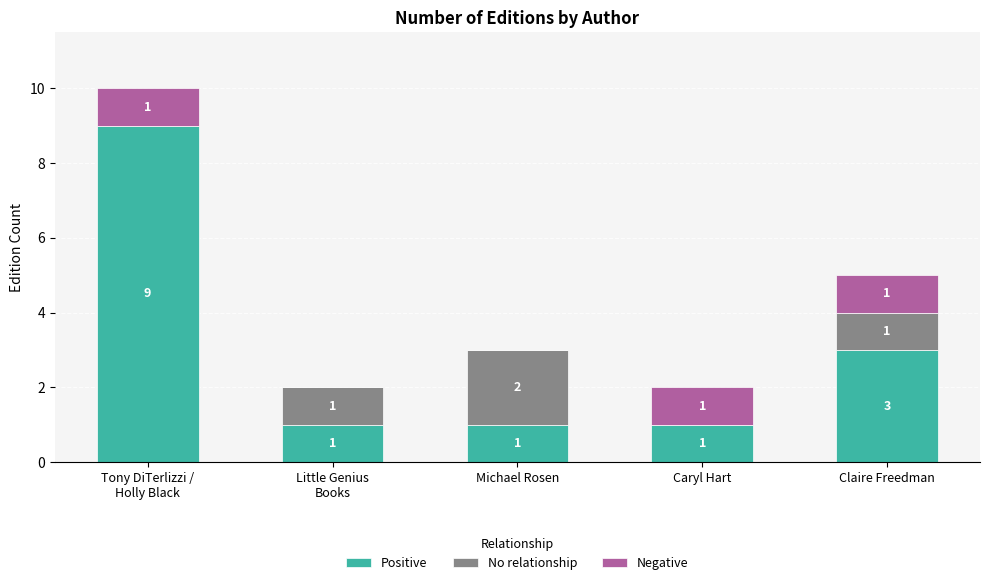

What is the total value across all series at Michael Rosen?

3